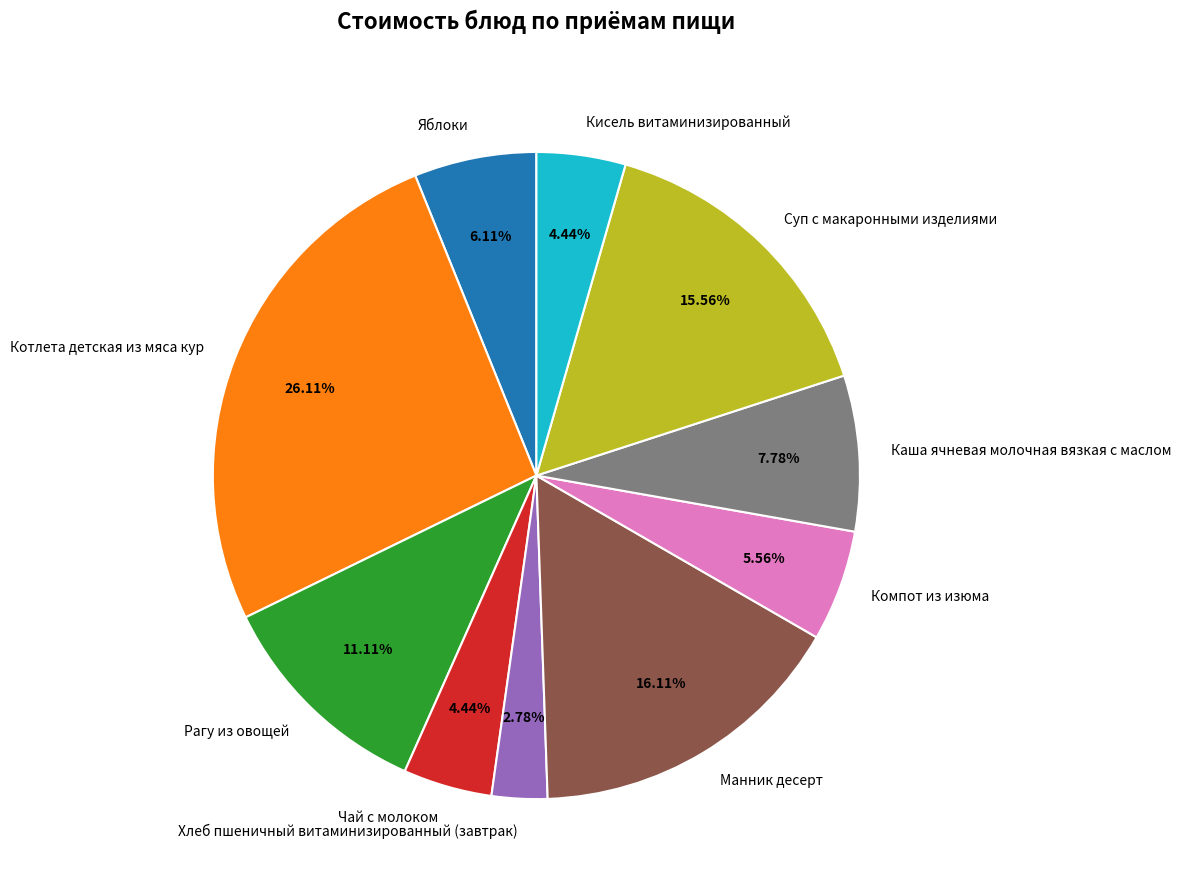

What percentage is the Каша ячневая молочная вязкая с маслом slice, to the nearest percent?

8%